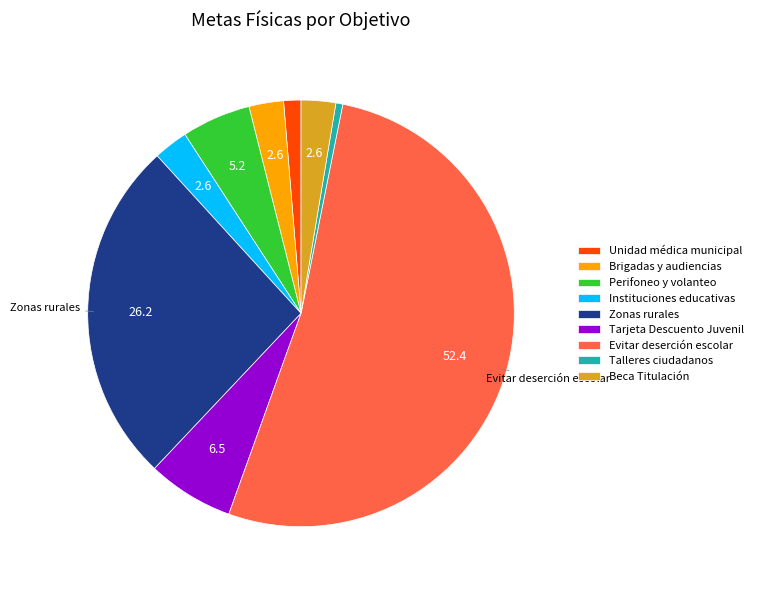

What is the smallest slice in the pie chart?

Talleres ciudadanos